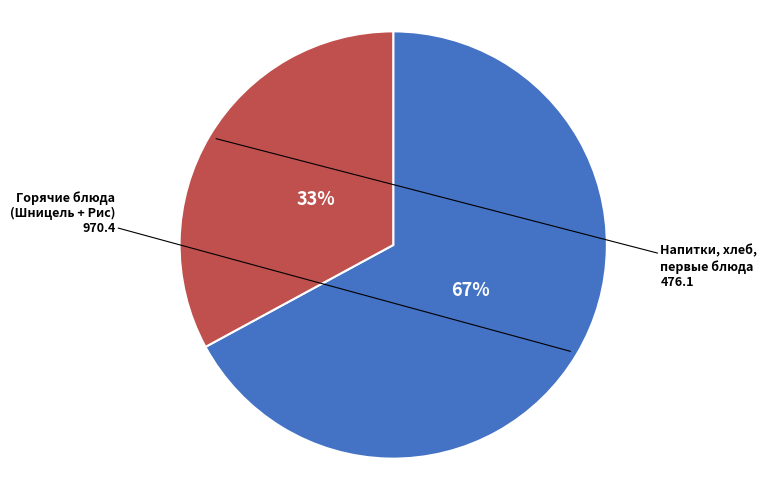

To the nearest percent, what is the average slice percentage?

50%